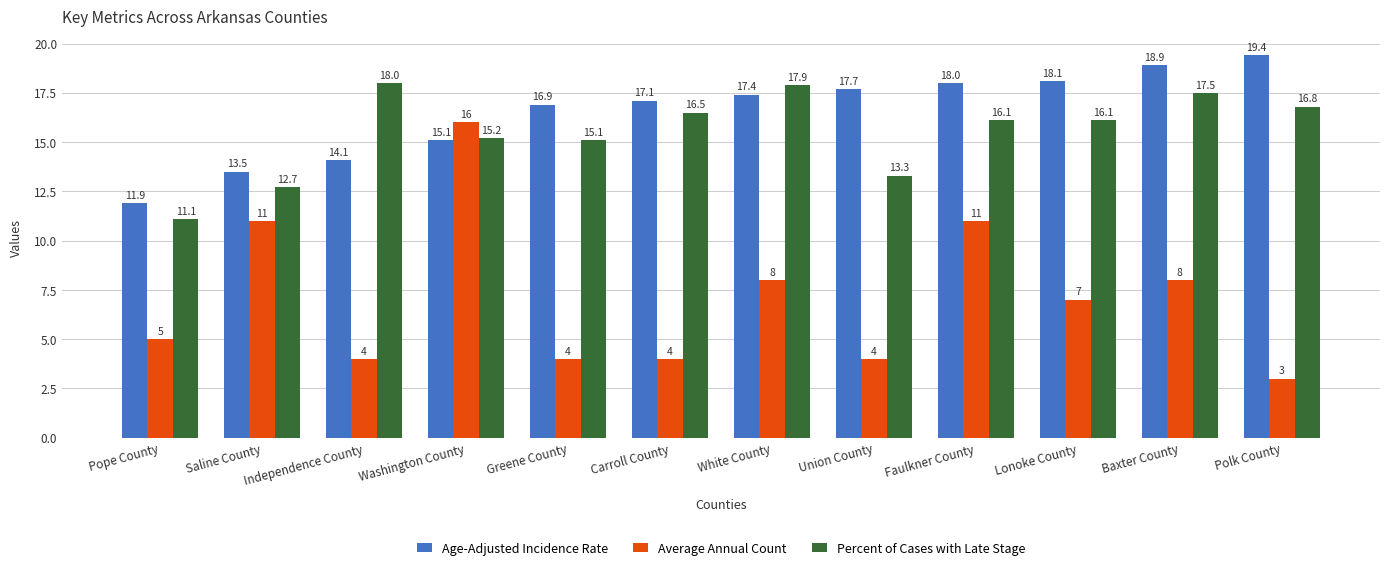

True or false: Percent of Cases with Late Stage has a value of 23.4 at Union County.

False